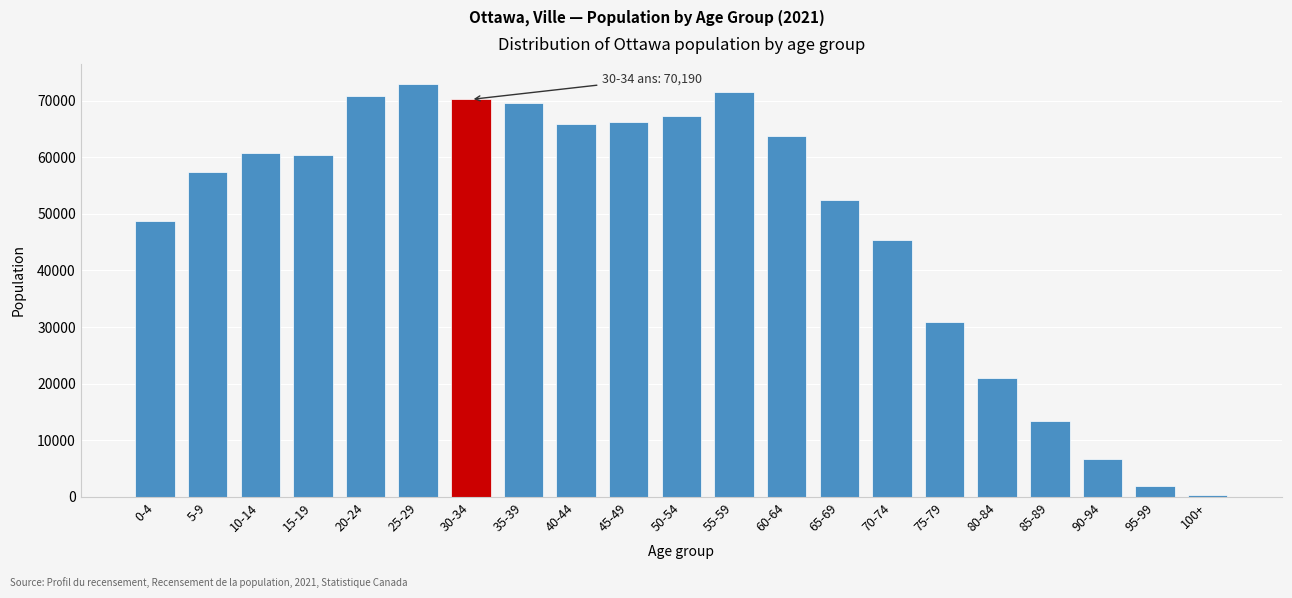

Reading left to right, what are all the values shown in this chart?

48790	57410	60720	60385	70785	72830	70190	69520	65890	66240	67265	71465	63795	52355	45375	30940	21080	13385	6775	1960	275